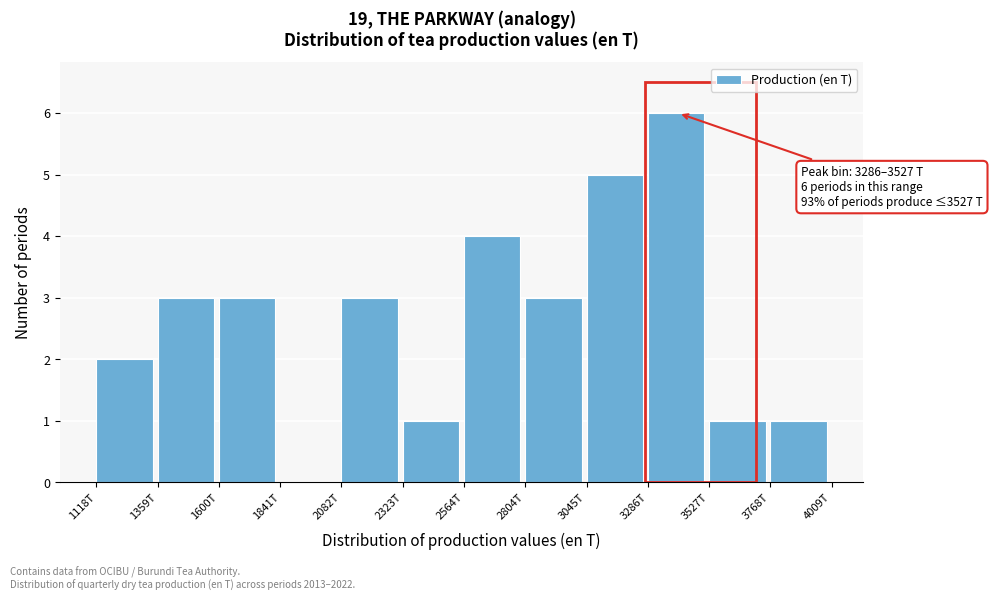

Reading right to left, what are all the values shown in this chart?

3768T=1	3527T=1	3286T=6	3045T=5	2804T=3	2564T=4	2323T=1	2082T=3	1841T=0	1600T=3	1359T=3	1118T=2